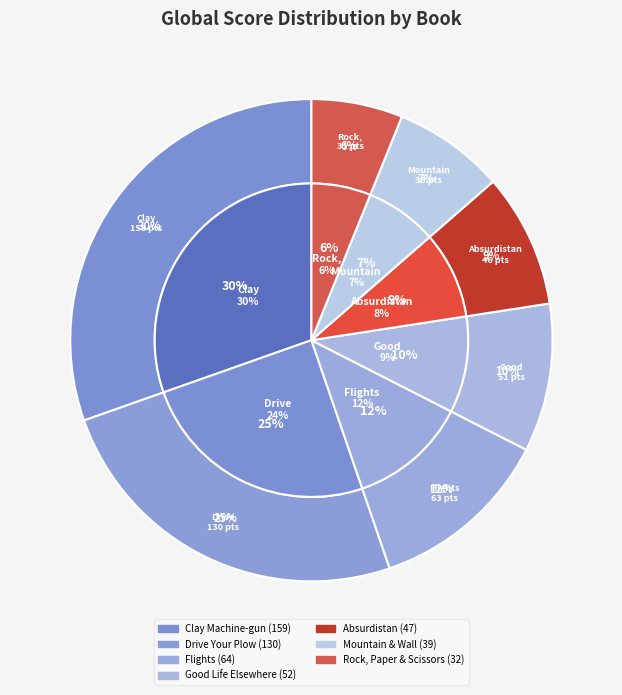

Is The Mountain And The Wall the majority of the pie?

No